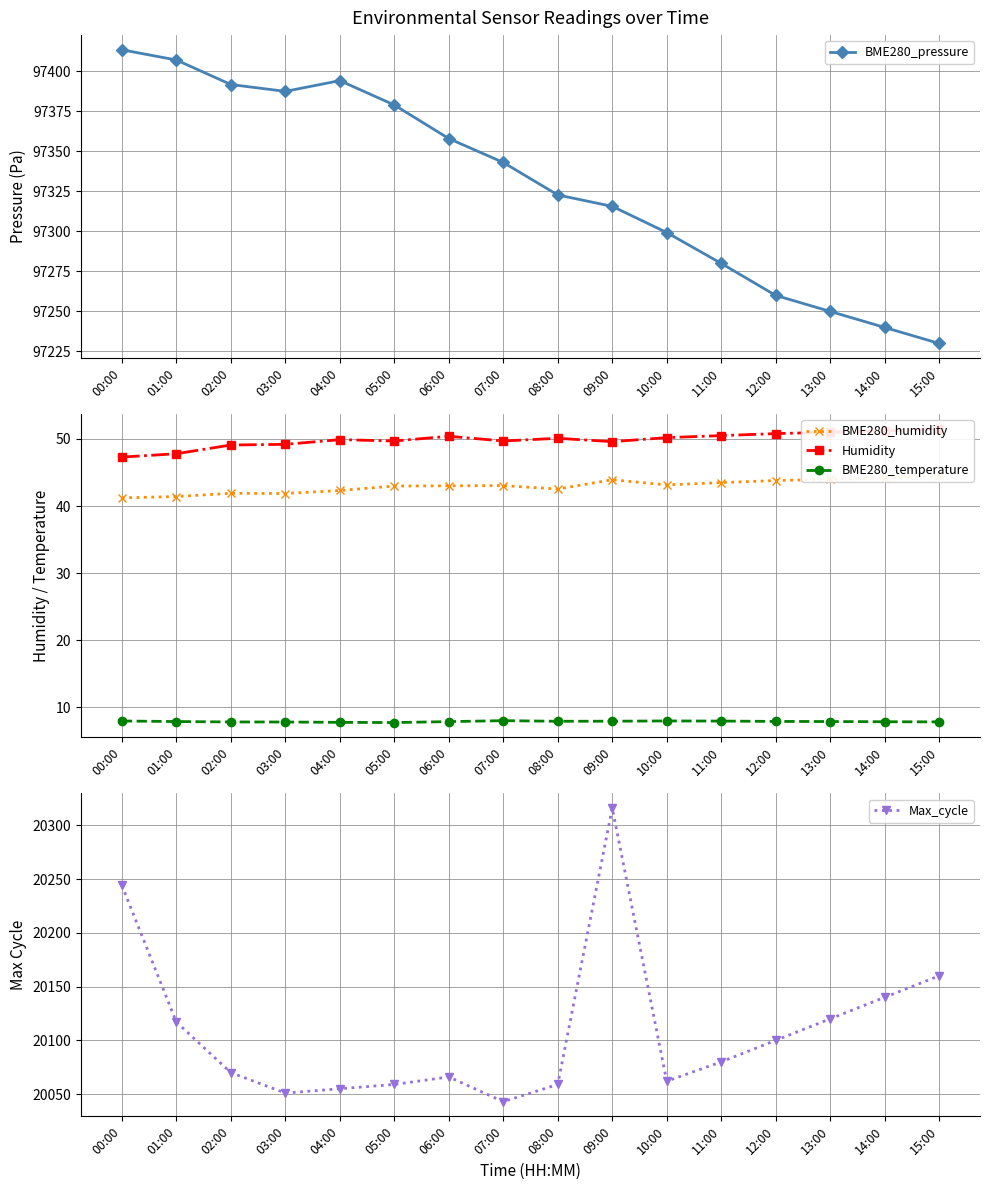

Reading right to left, transcribe all the data shown in this chart.

BME280_pressure: 97230.0	97240.0	97250.0	97260.0	97280.0	97299.3	97315.6	97322.8	97343.0	97358.0	97378.9	97394.2	97387.4	97391.7	97407.0	97413.4
BME280_humidity: 44.5	44.2	44.0	43.8	43.5	43.1	43.9	42.5	43.0	43.0	43.0	42.3	41.9	41.9	41.4	41.2
Humidity: 51.5	51.2	51.0	50.8	50.5	50.2	49.6	50.1	49.7	50.4	49.7	49.9	49.2	49.1	47.8	47.3
BME280_temperature: 7.8	7.8	7.9	7.9	8.0	8.0	7.9	7.9	8.0	7.9	7.7	7.8	7.8	7.8	7.9	8.0
Max_cycle: 20160.0	20140.0	20120.0	20100.0	20080.0	20062.0	20316.0	20059.0	20043.0	20066.0	20059.0	20055.0	20051.0	20070.0	20117.0	20244.0